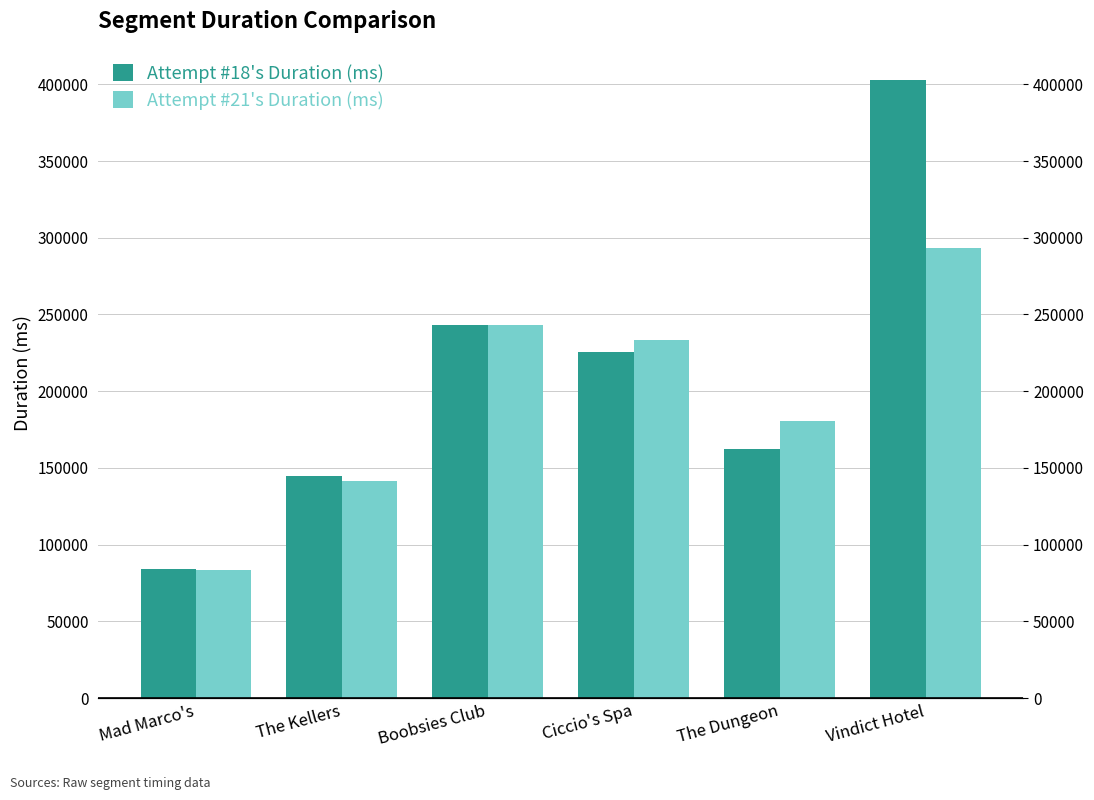

The value of Attempt #18's Duration (ms) at The Dungeon is 162470. True or false?

True